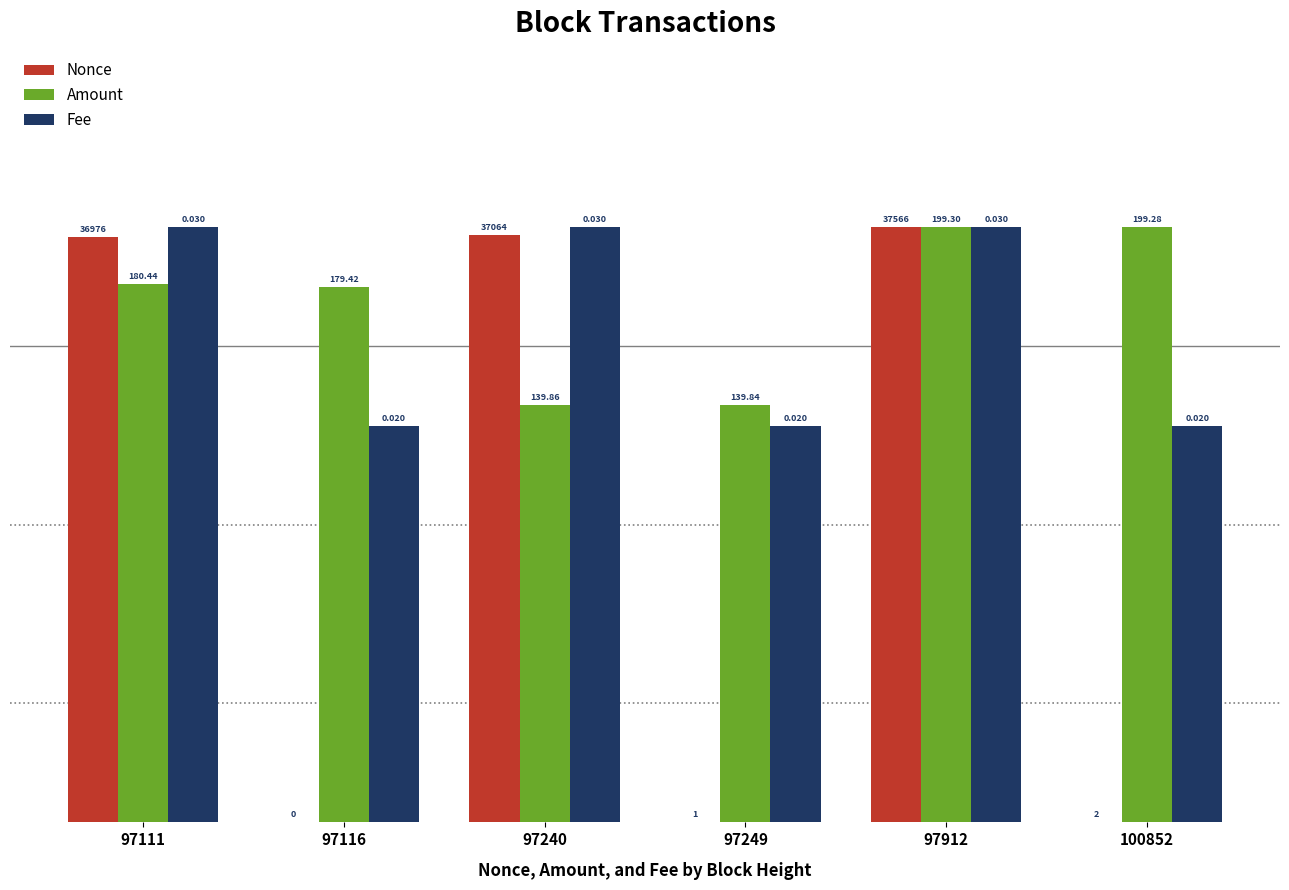

What are all the series names shown in the legend?

Nonce, Amount, Fee